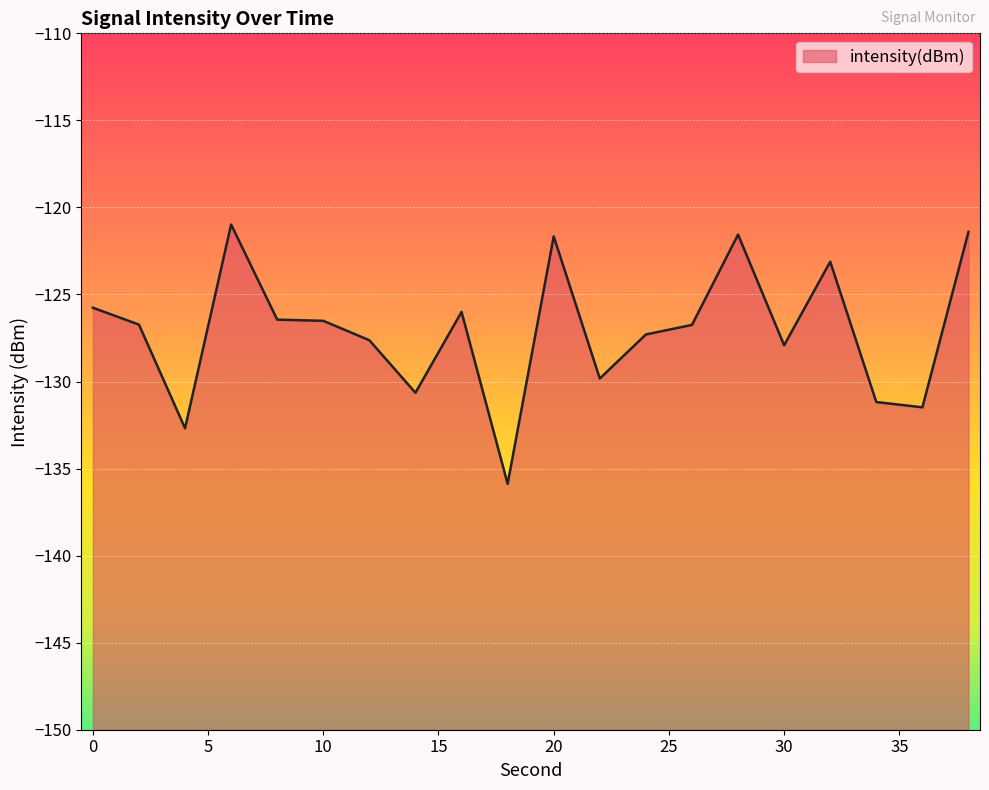

How many data points does each series have?

20